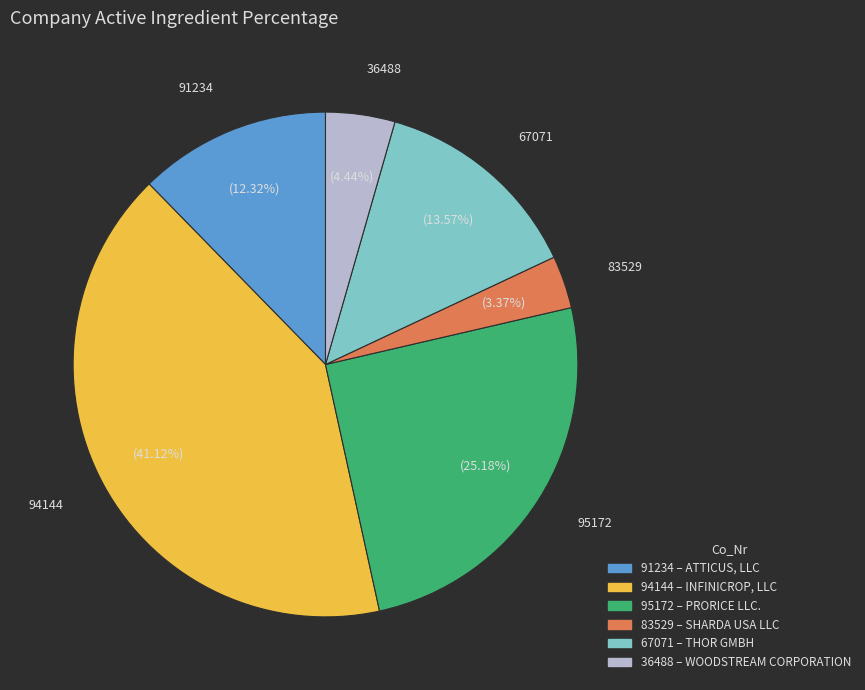

Which slice is the smallest?

83529